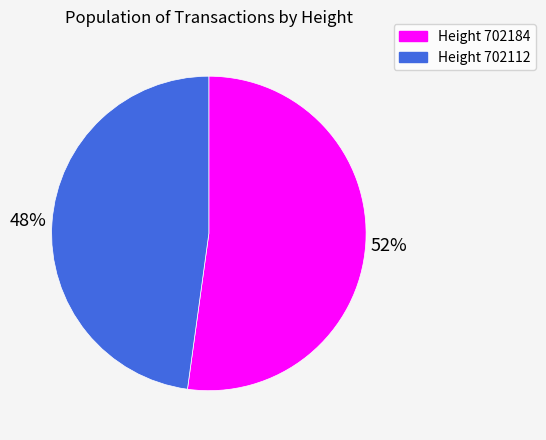

What percentage is the Height 702112 slice, to the nearest percent?

48%